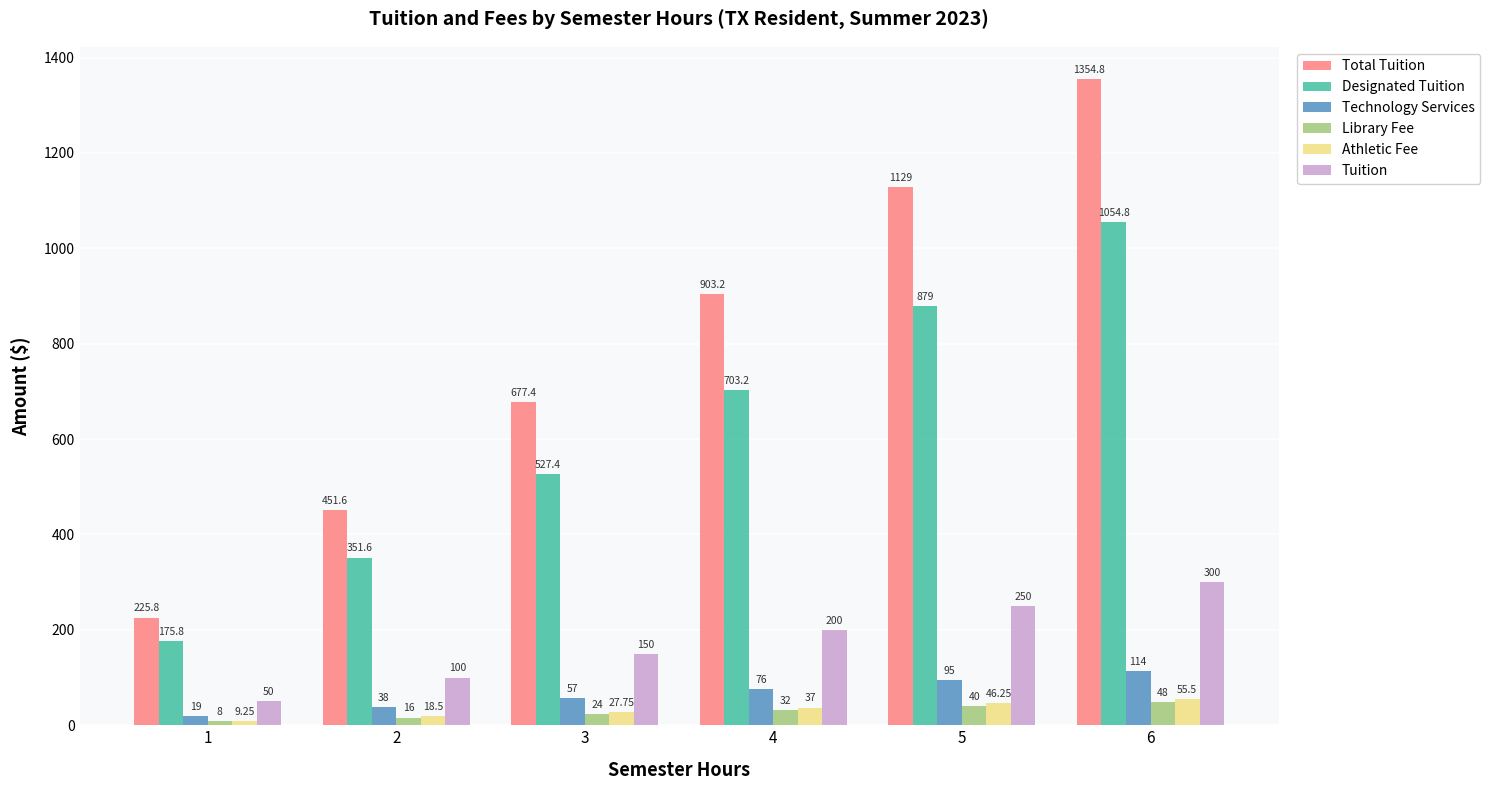

Which series changed the most between 3 and 5?

Total Tuition